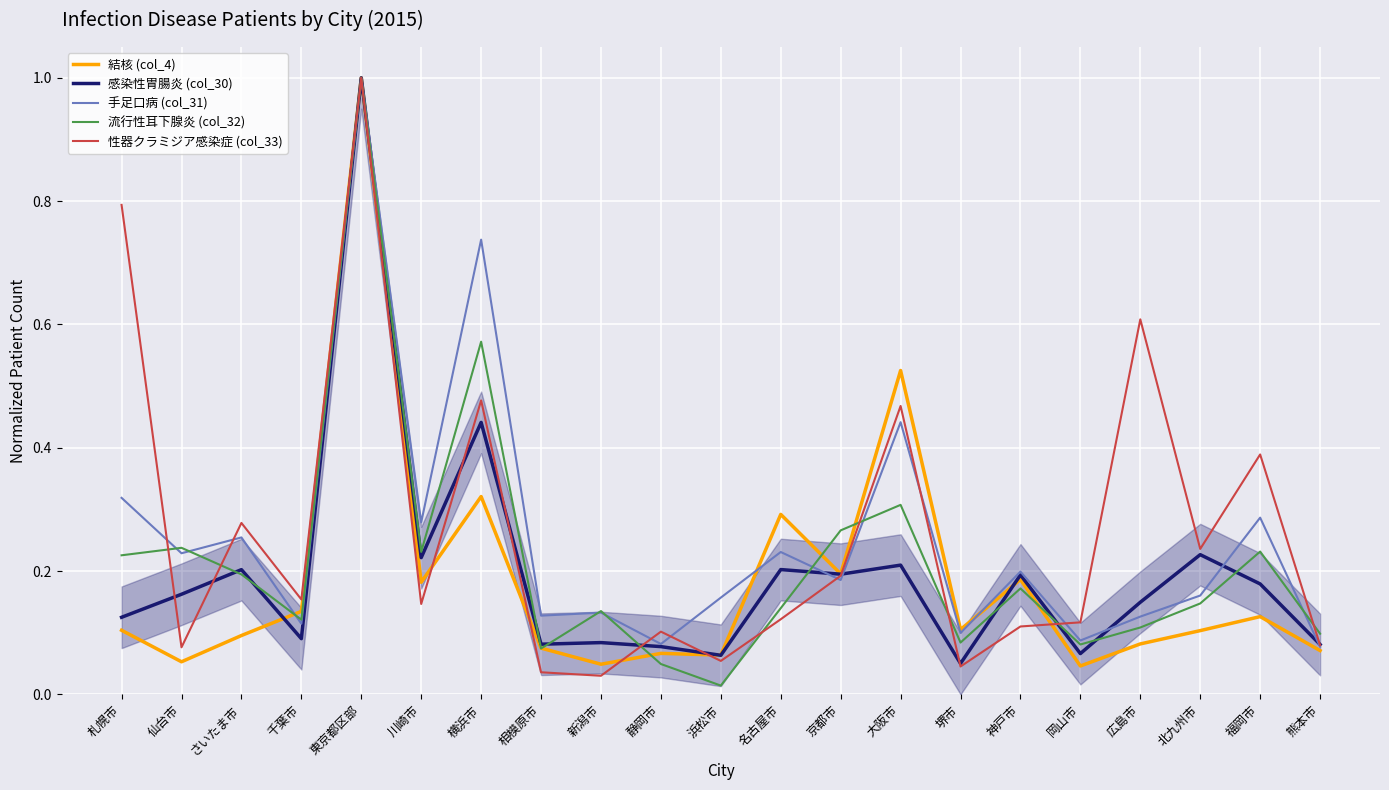

True or false: 手足口病 (col_31) has more than 1 interior local peaks.

True